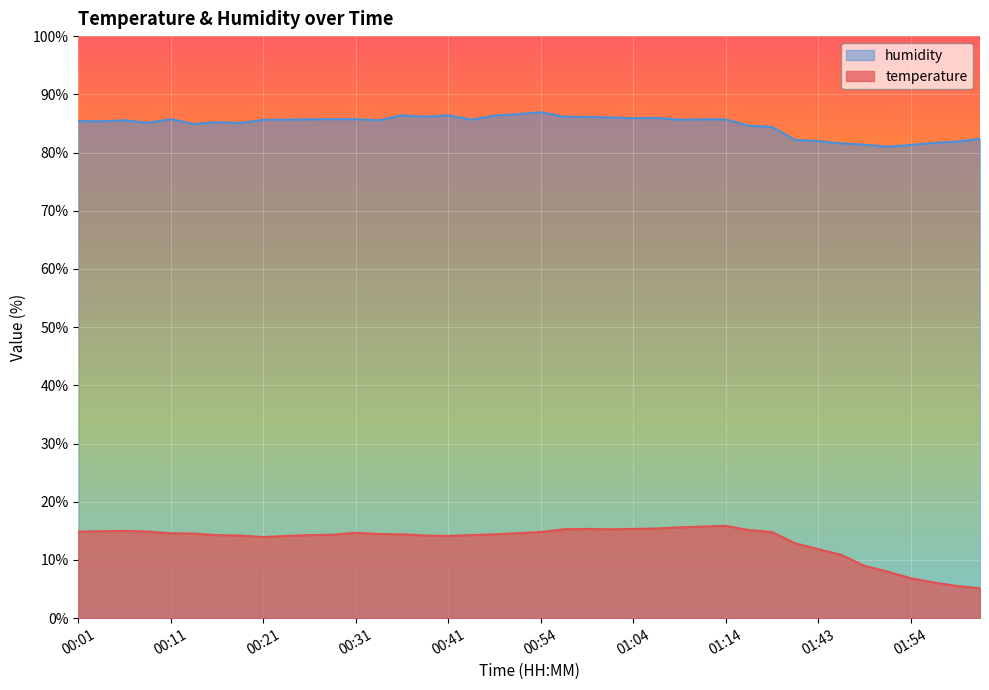

What is the label of the 5th point from the left?

00:11